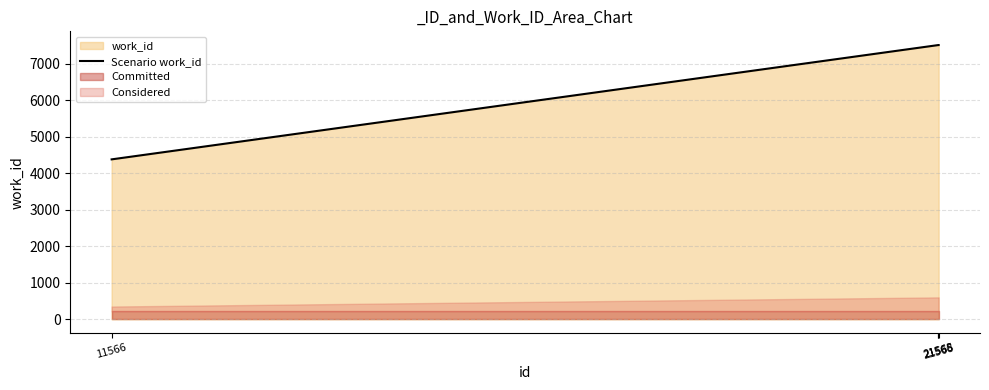

What is the maximum value for Scenario work_id?

7519